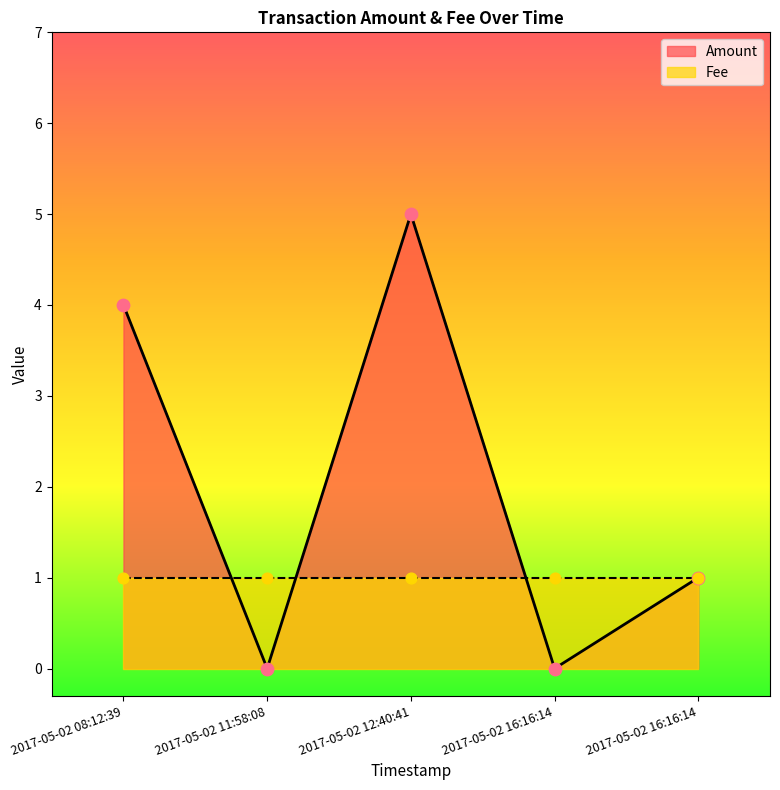

What is the change in value from 2017-05-02 12:40:41 to 2017-05-02 16:16:14?

-5